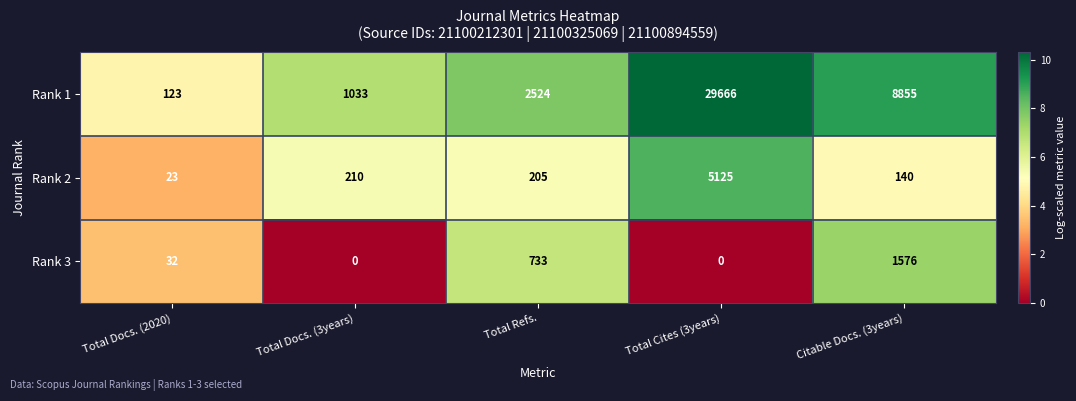

At which label does Rank 2 reach its minimum?

Total Docs. (2020)